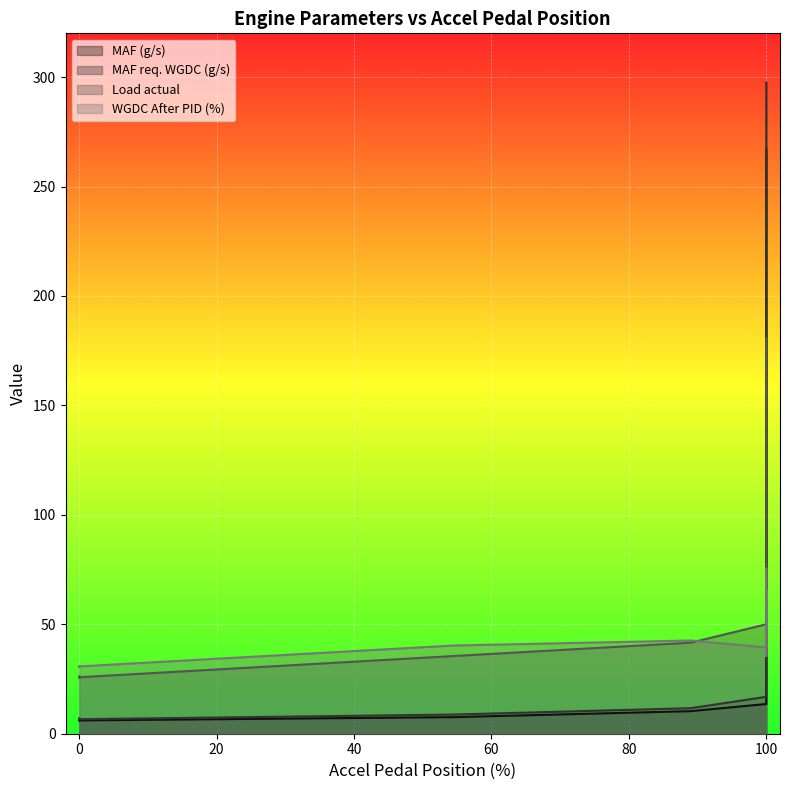

How many times do WGDC After PID (%) and MAF (g/s) cross each other?

1